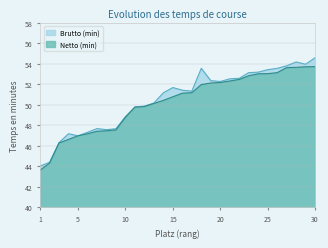

What is the average value of the Brutto (min) series?

50.5